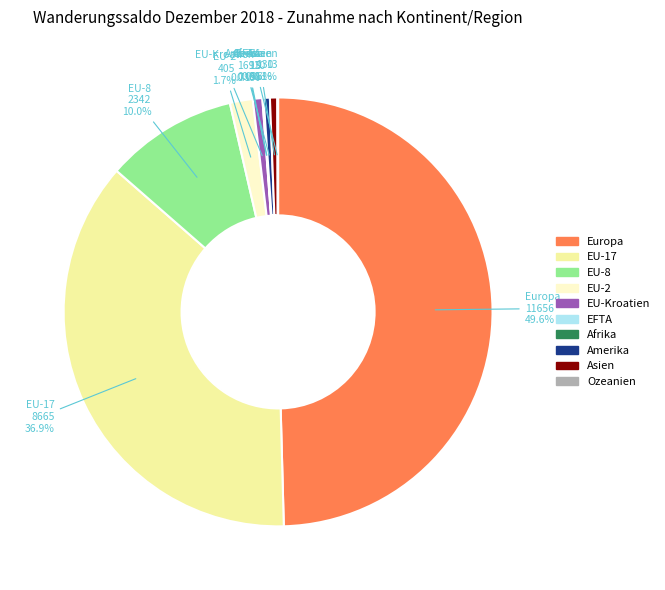

Do Amerika and EU-17 together represent more than half of the pie?

No